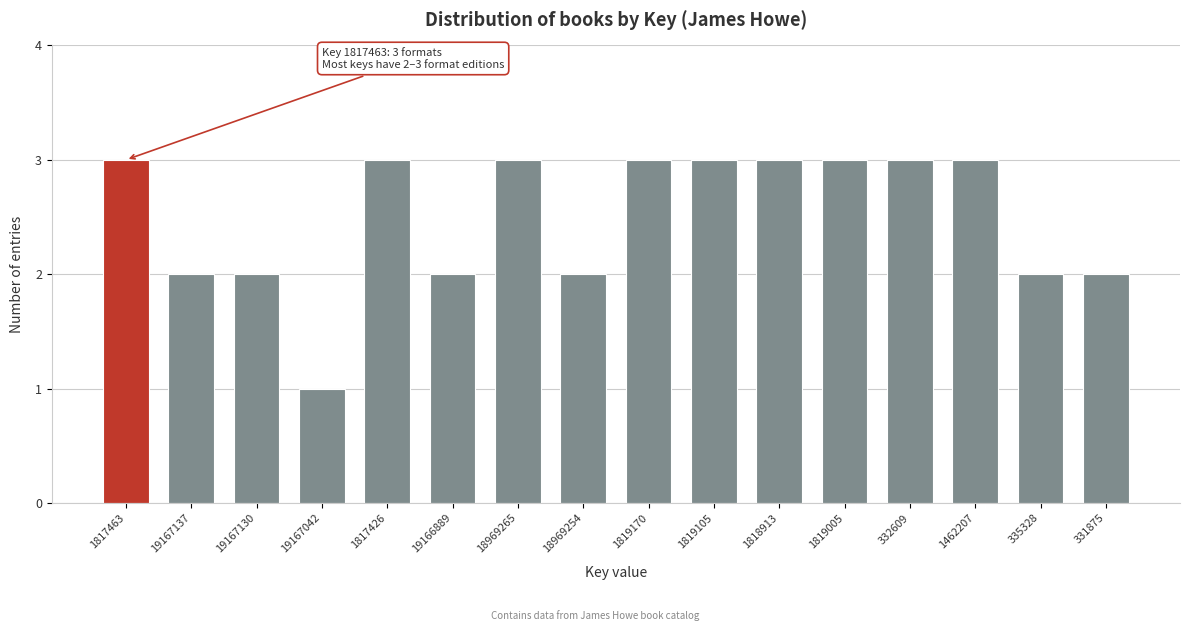

Reading left to right, list all the values displayed in this chart.

3	2	2	1	3	2	3	2	3	3	3	3	3	3	2	2